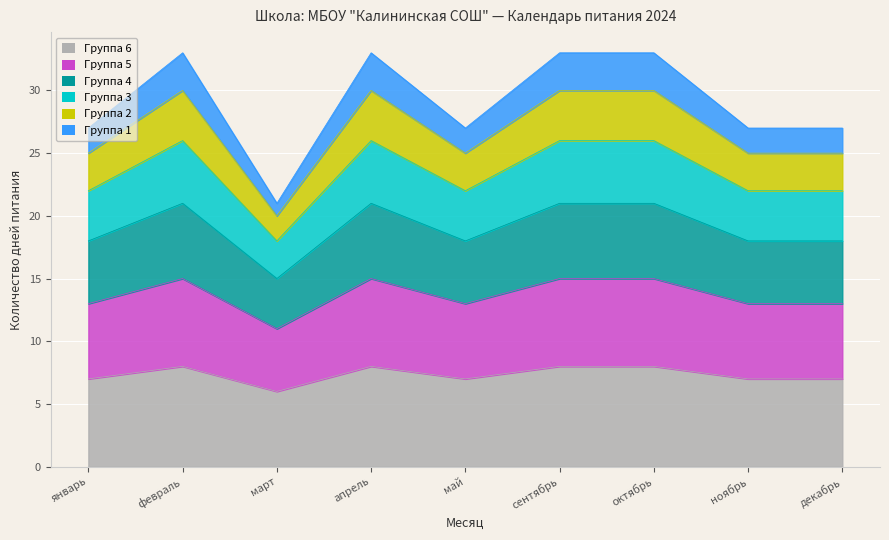

How many lines are shown in the chart?

6